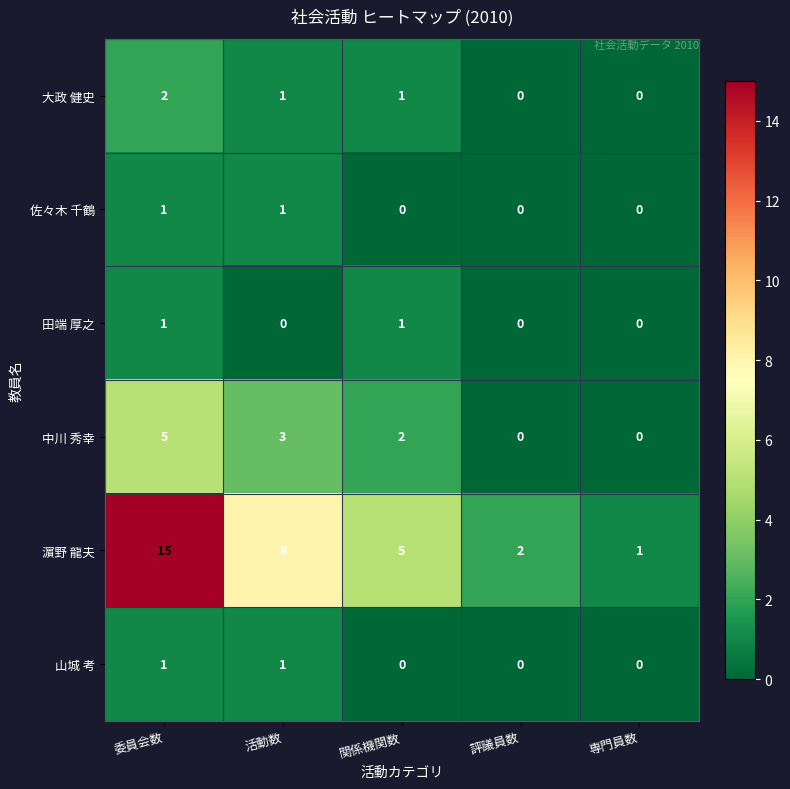

At which category is the sum across all series the highest?

委員会数